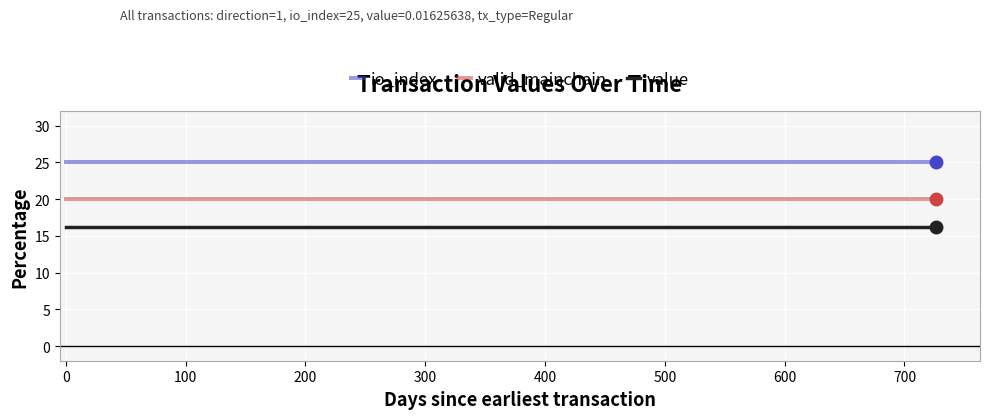

What is the highest value of the valid_mainchain series?

20.0